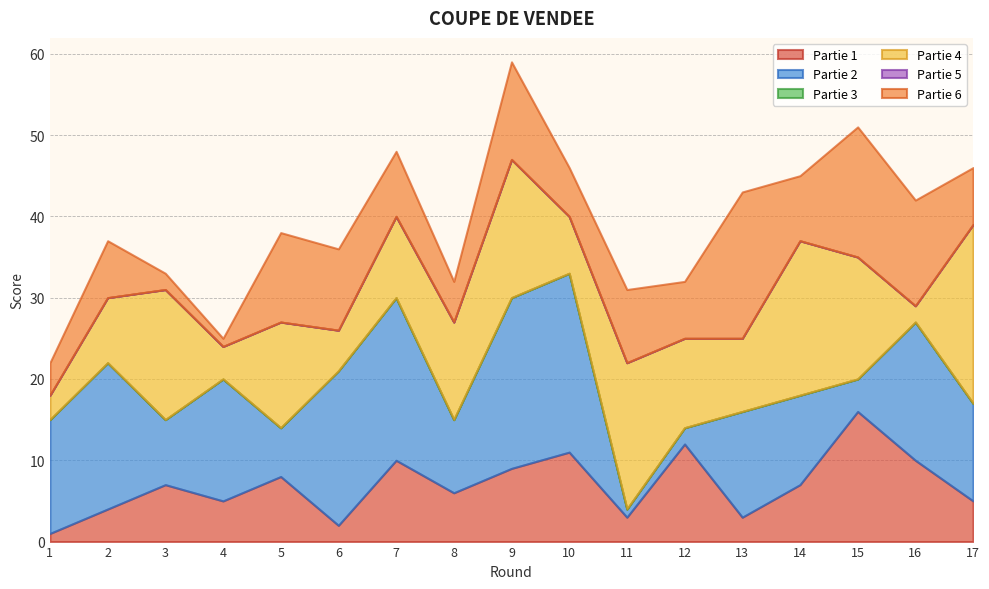

Reading right to left, list all the values displayed in this chart.

Partie 1: 17=5	16=10	15=16	14=7	13=3	12=12	11=3	10=11	9=9	8=6	7=10	6=2	5=8	4=5	3=7	2=4	1=1
Partie 2: 17=12	16=17	15=4	14=11	13=13	12=2	11=1	10=22	9=21	8=9	7=20	6=19	5=6	4=15	3=8	2=18	1=14
Partie 3: 17=0	16=0	15=0	14=0	13=0	12=0	11=0	10=0	9=0	8=0	7=0	6=0	5=0	4=0	3=0	2=0	1=0
Partie 4: 17=22	16=2	15=15	14=19	13=9	12=11	11=18	10=7	9=17	8=12	7=10	6=5	5=13	4=4	3=16	2=8	1=3
Partie 5: 17=0	16=0	15=0	14=0	13=0	12=0	11=0	10=0	9=0	8=0	7=0	6=0	5=0	4=0	3=0	2=0	1=0
Partie 6: 17=7	16=13	15=16	14=8	13=18	12=7	11=9	10=6	9=12	8=5	7=8	6=10	5=11	4=1	3=2	2=7	1=4